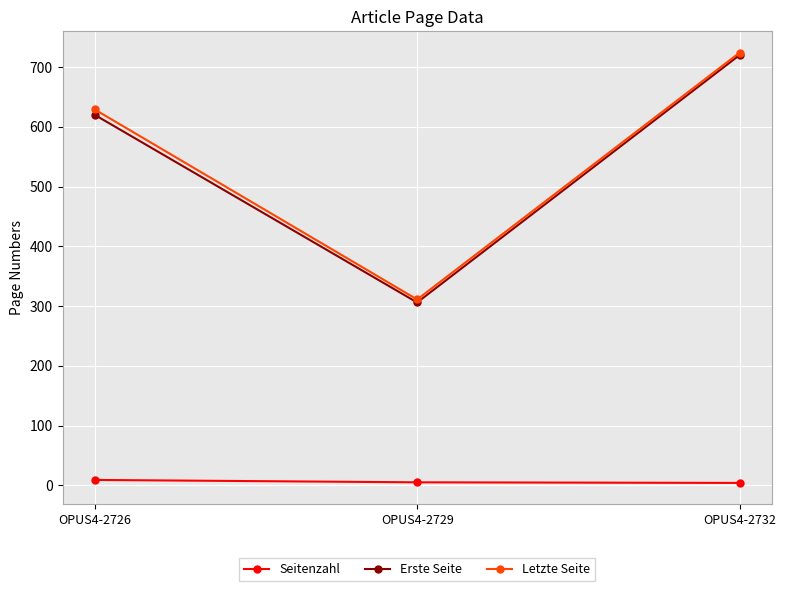

What is the difference between the Erste Seite values at OPUS4-2732 and OPUS4-2729?

414